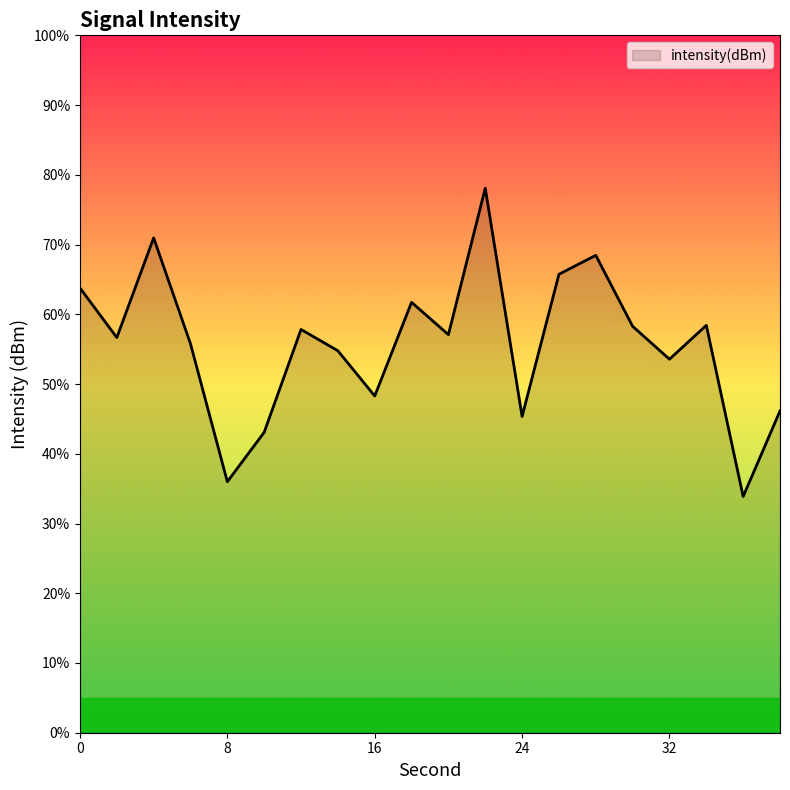

What is the smallest value displayed?

33.9